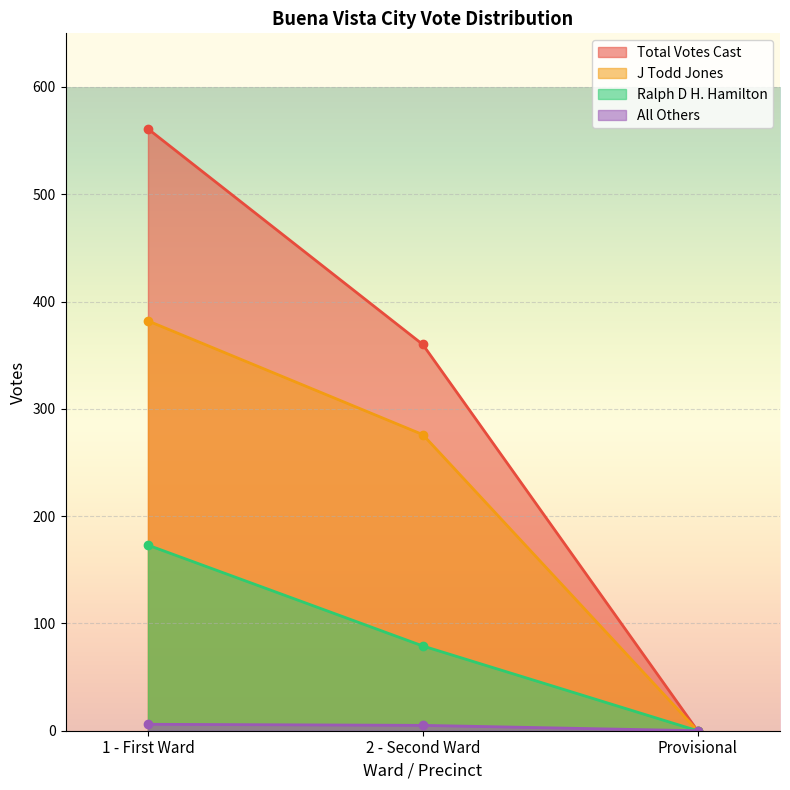

The value of Ralph D H. Hamilton at 2 - Second Ward is 110. True or false?

False